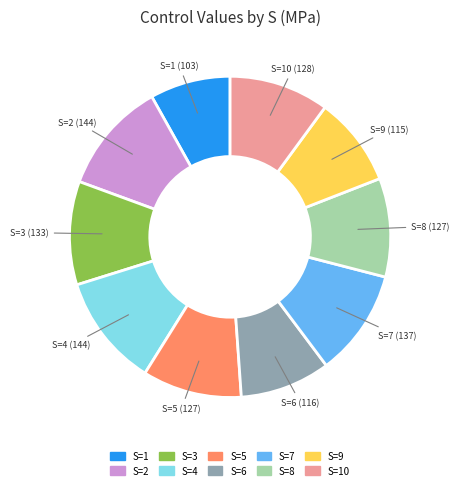

Is there any slice that represents more than half of the pie?

No